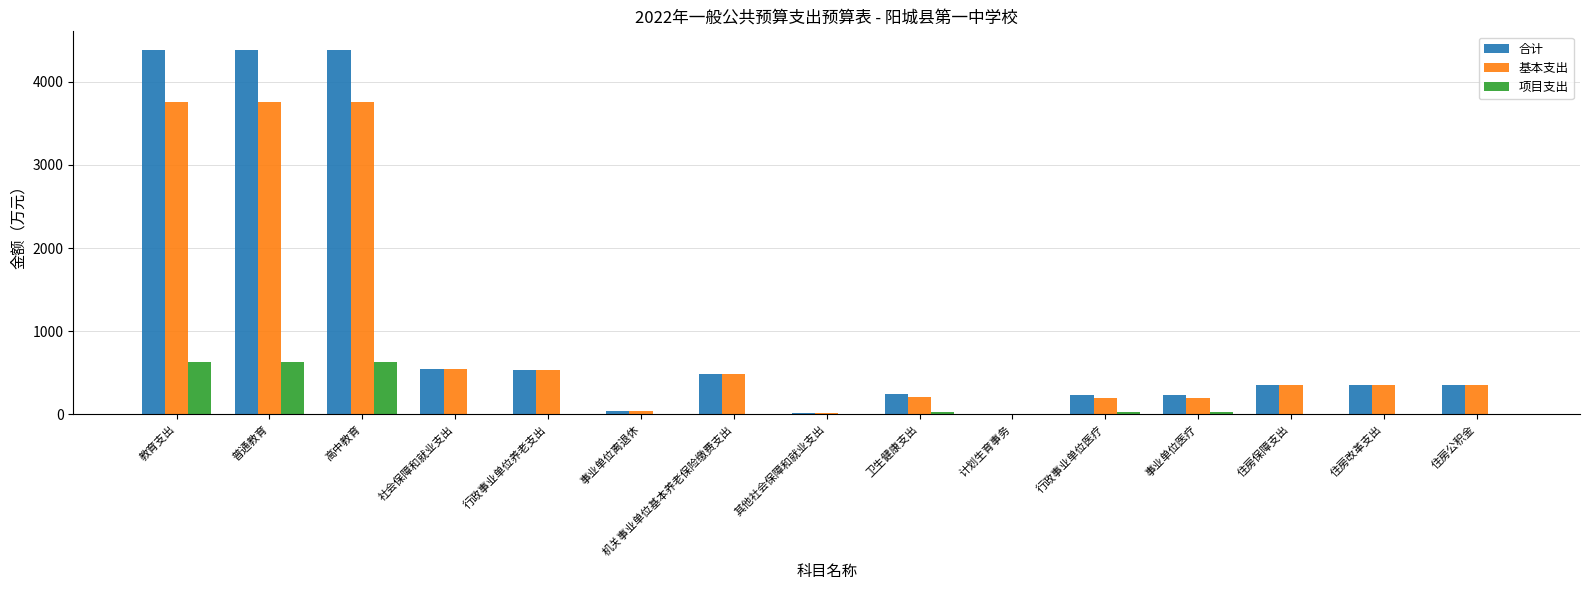

True or false: 基本支出 has a value of 347.4 at 住房公积金.

True